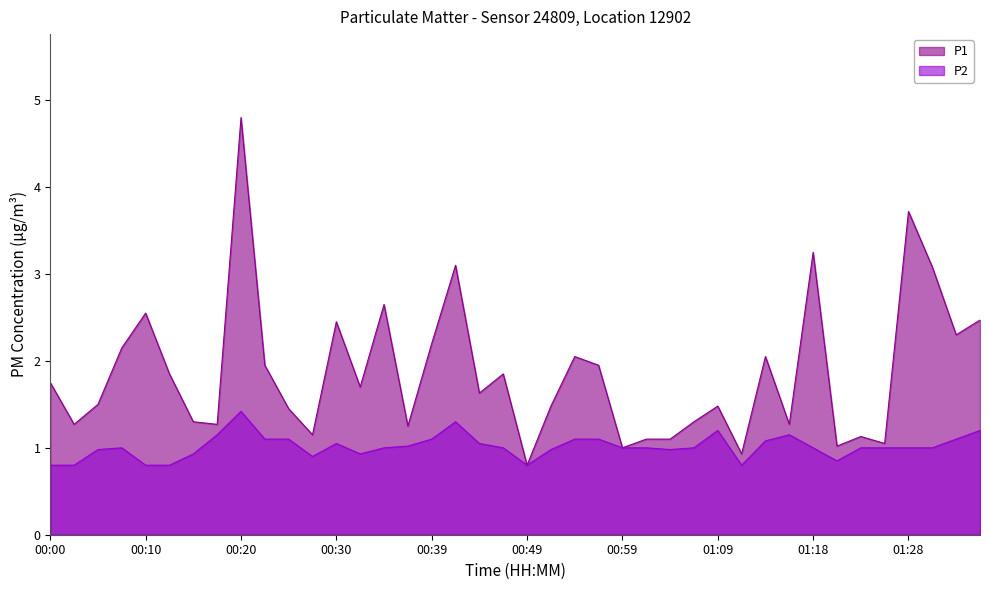

What is the difference between the second highest and minimum values in the P1 series?

2.9